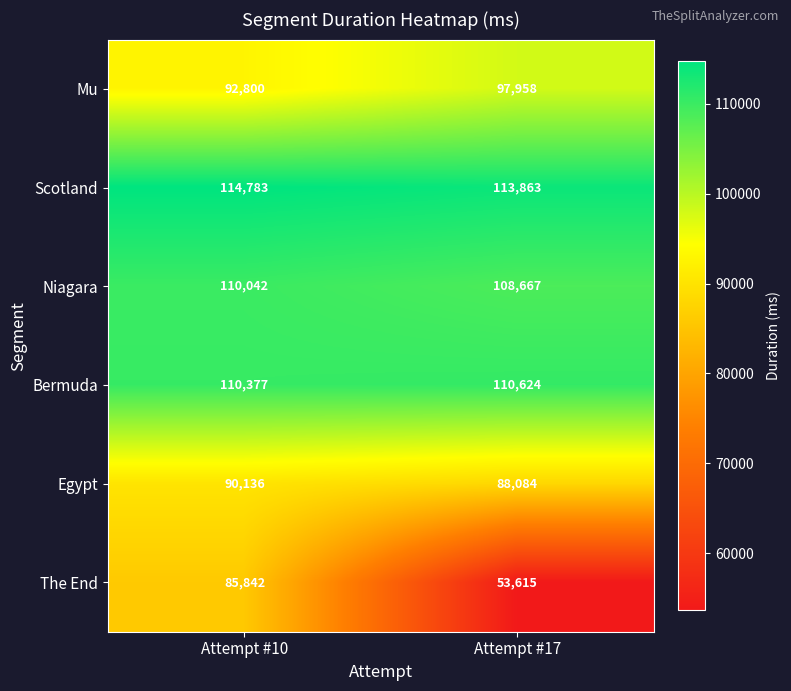

How many series are shown in this chart?

6